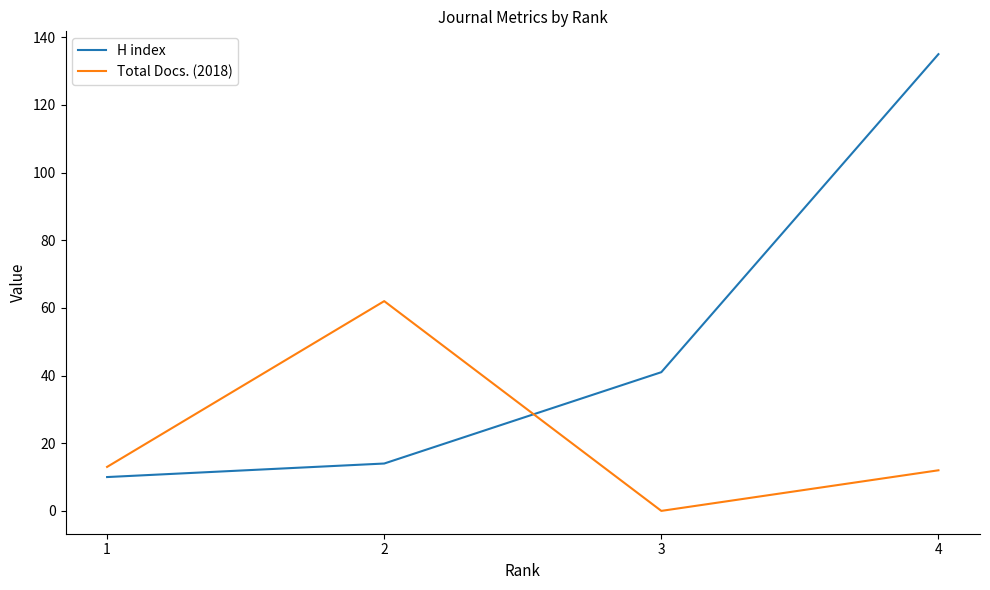

The value of Total Docs. (2018) at 3 is 0. True or false?

True